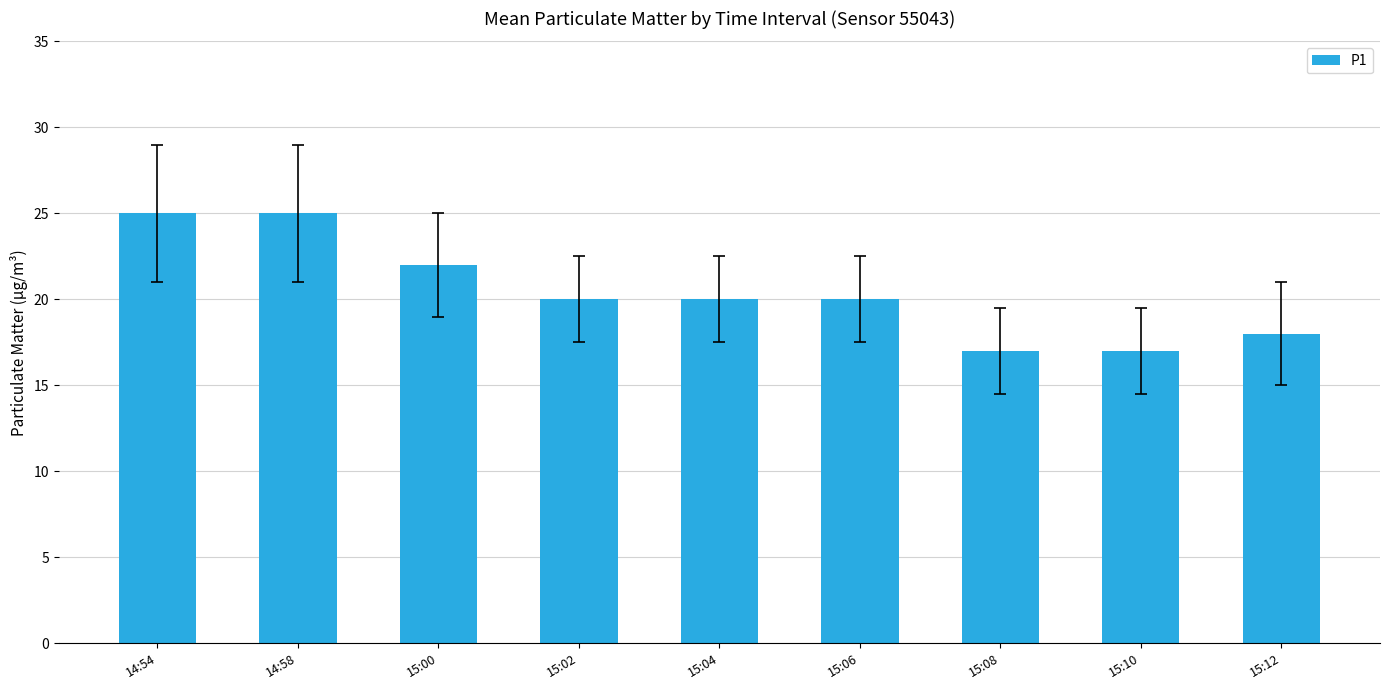

The chart shows a value of 25 at 14:58. True or false?

True